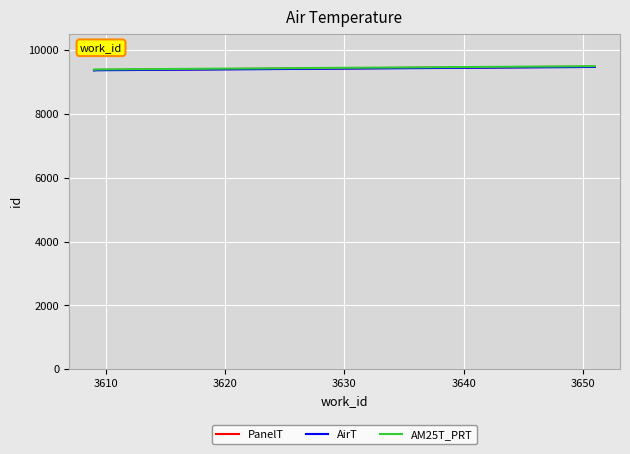

At 3610, list the series in order from smallest to largest.

AirT, PanelT, AM25T_PRT